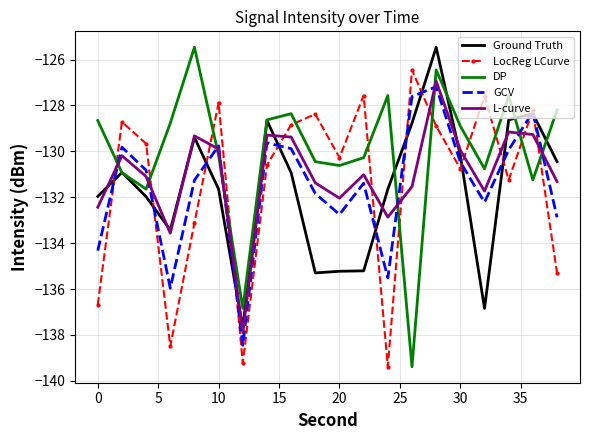

What is the minimum value for GCV?

-138.4